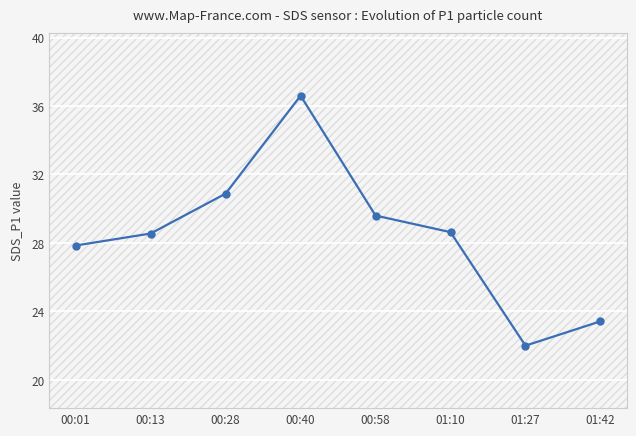

The value at 01:10 is 12.2. True or false?

False